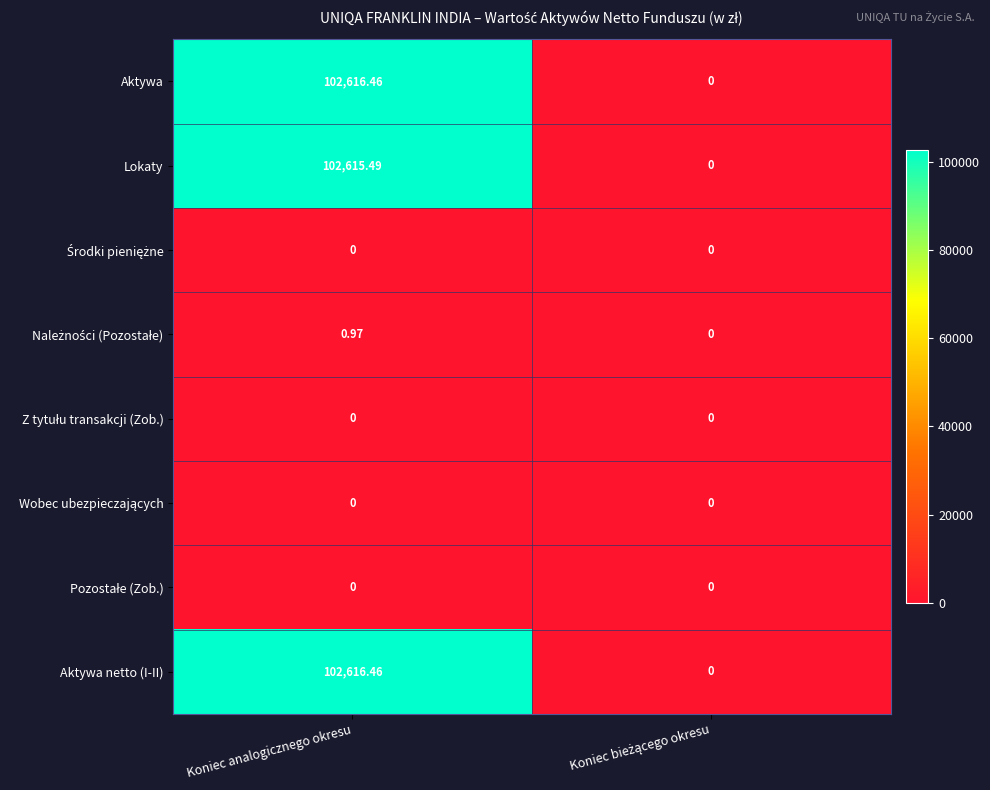

Which label corresponds to the largest value in the chart?

Koniec analogicznego okresu